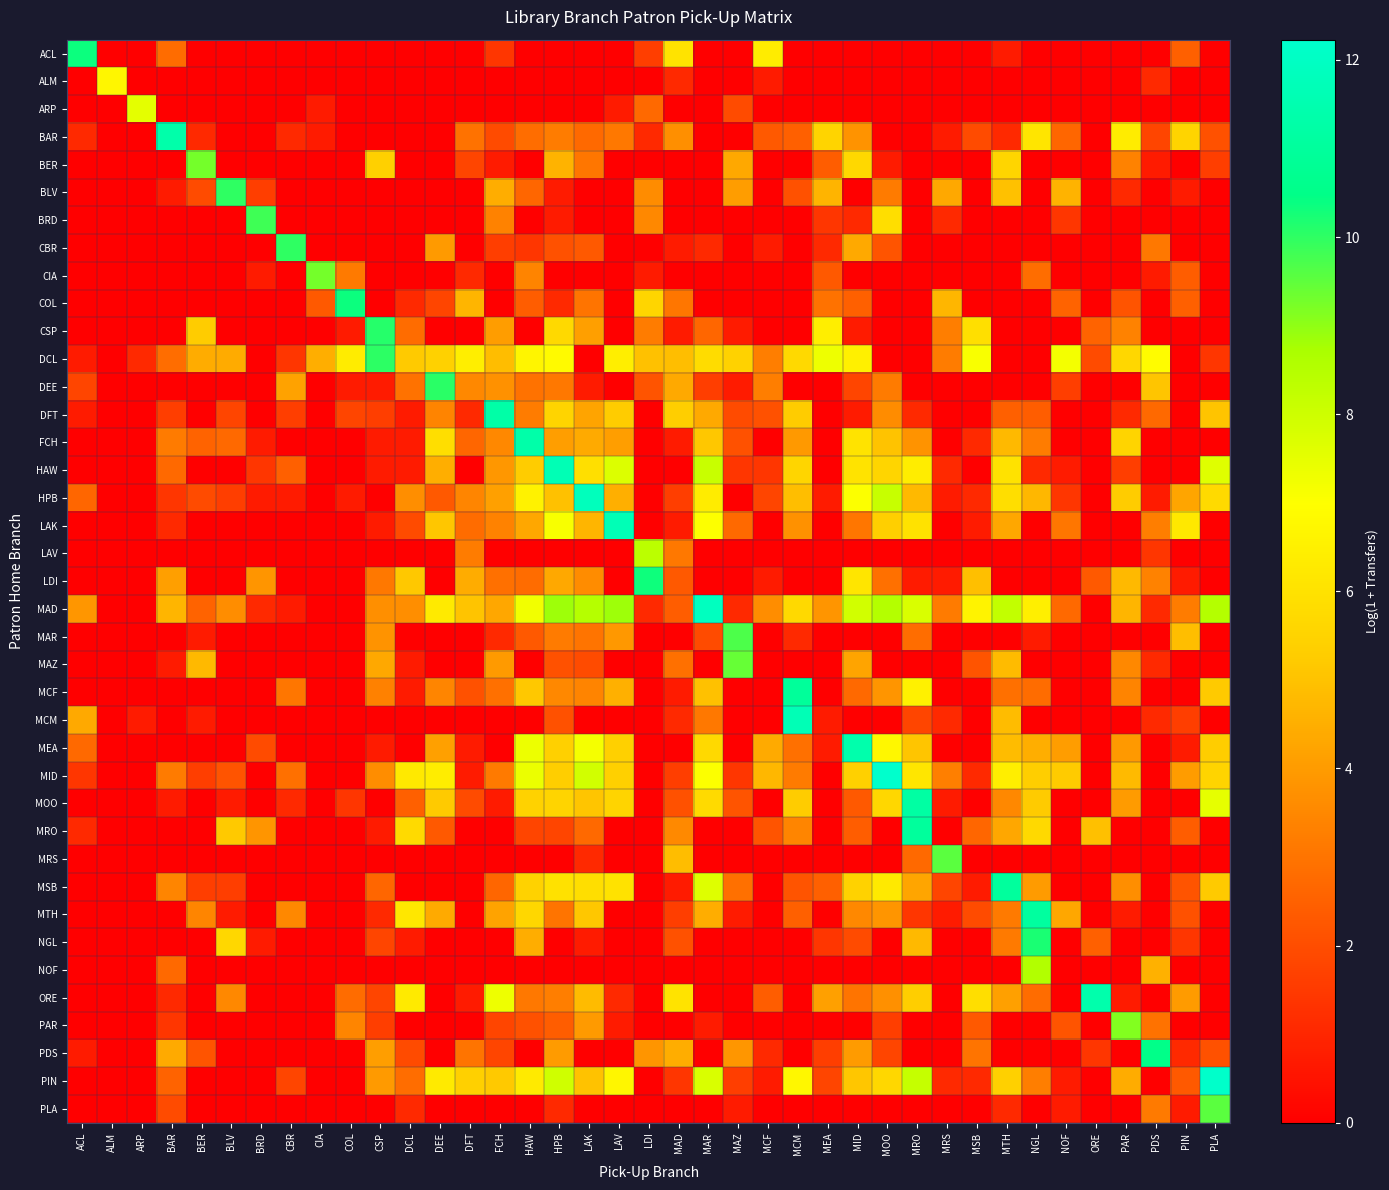

How many distinct data groups are displayed?

39